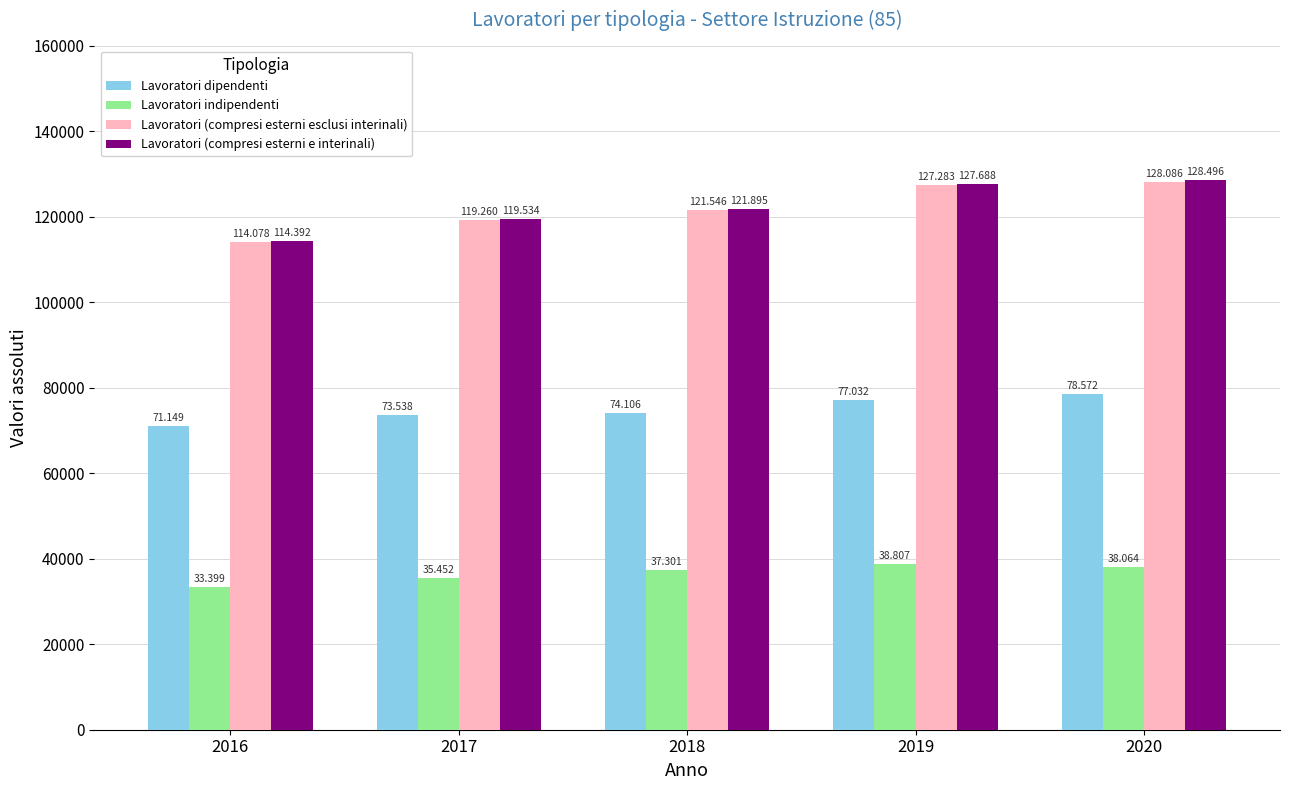

Is it true that Lavoratori indipendenti equals 38807 at 2019?

True